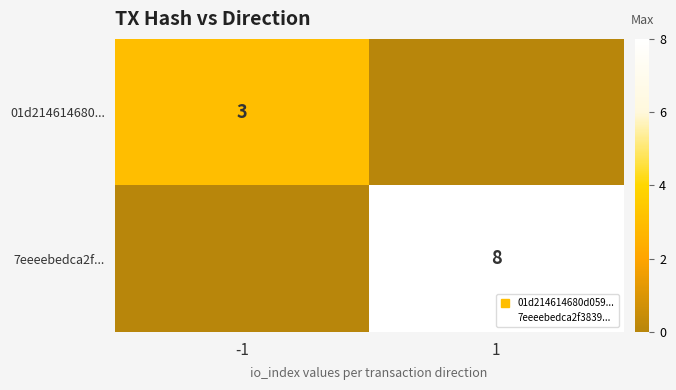

The 01d214614680... series shows 3 at -1. True or false?

True